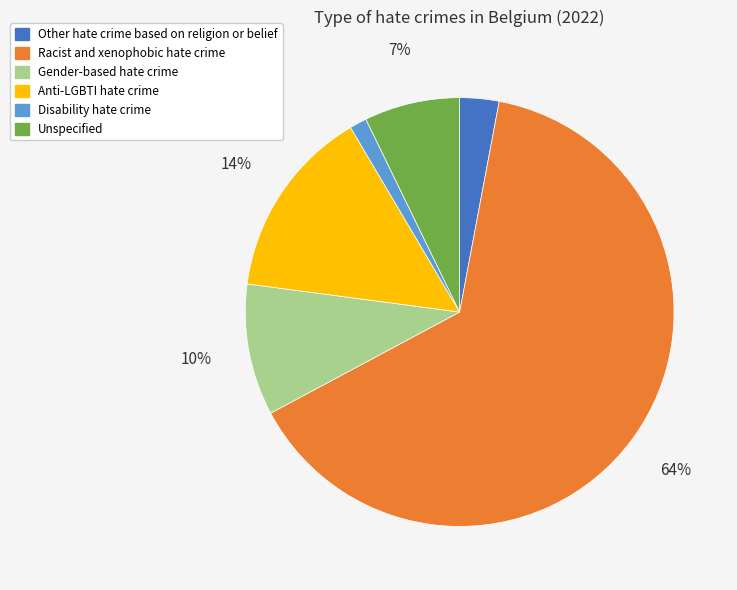

How many segments does this pie chart have?

6